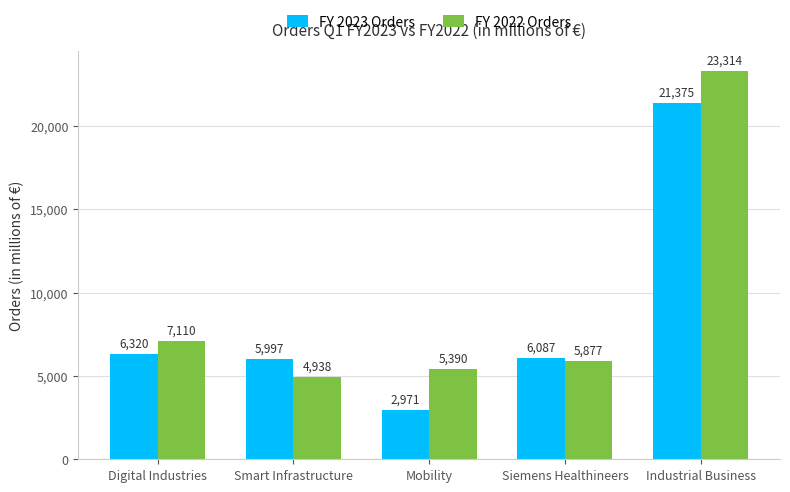

At which label does FY 2023 Orders first exceed 6087?

Digital Industries